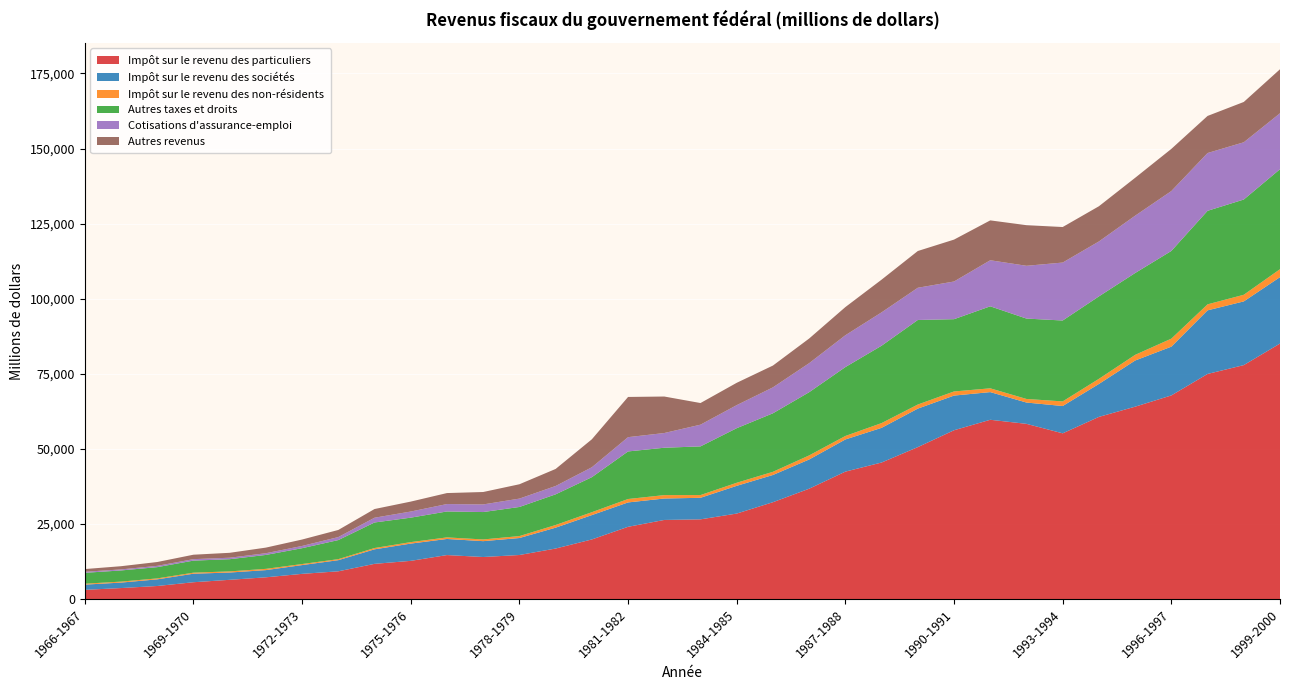

Reading left to right, list all the values displayed in this chart.

Impôt sur le revenu des particuliers: 1966-1967=3050	1967-1968=3650	1968-1969=4334	1969-1970=5588	1970-1971=6395	1971-1972=7227	1972-1973=8378	1973-1974=9226	1974-1975=11710	1975-1976=12709	1976-1977=14634	1977-1978=13988	1978-1979=14656	1979-1980=16808	1980-1981=19837	1981-1982=24046	1982-1983=26330	1983-1984=26530	1984-1985=28455	1985-1986=32238	1986-1987=36733	1987-1988=42422	1988-1989=45456	1989-1990=50584	1990-1991=56201	1991-1992=59687	1992-1993=58331	1993-1994=55173	1994-1995=60648	1995-1996=64049	1996-1997=67796	1997-1998=74949	1998-1999=77894	1999-2000=85070
Impôt sur le revenu des sociétés: 1966-1967=1743	1967-1968=1821	1968-1969=2213	1969-1970=2839	1970-1971=2426	1971-1972=2396	1972-1973=2920	1973-1974=3710	1974-1975=4836	1975-1976=5748	1976-1977=5363	1977-1978=5280	1978-1979=5654	1979-1980=6951	1980-1981=8106	1981-1982=8118	1982-1983=7139	1983-1984=7174	1984-1985=9234	1985-1986=9068	1986-1987=9732	1987-1988=10710	1988-1989=11549	1989-1990=12820	1990-1991=11545	1991-1992=9215	1992-1993=7095	1993-1994=9098	1994-1995=10969	1995-1996=15372	1996-1997=16235	1997-1998=21179	1998-1999=21213	1999-2000=22115
Impôt sur le revenu des non-résidents: 1966-1967=305	1967-1968=323	1968-1969=318	1969-1970=349	1970-1971=378	1971-1972=420	1972-1973=353	1973-1974=338	1974-1975=434	1975-1976=493	1976-1977=521	1977-1978=569	1978-1979=645	1979-1980=883	1980-1981=966	1981-1982=1138	1982-1983=1130	1983-1984=908	1984-1985=1021	1985-1986=1053	1986-1987=1355	1987-1988=1162	1988-1989=1578	1989-1990=1361	1990-1991=1372	1991-1992=1261	1992-1993=1191	1993-1994=1533	1994-1995=1700	1995-1996=1882	1996-1997=2671	1997-1998=1999	1998-1999=2208	1999-2000=2646
Autres taxes et droits: 1966-1967=3628	1967-1968=3718	1968-1969=3747	1969-1970=4009	1970-1971=4060	1971-1972=4637	1972-1973=5272	1973-1974=6355	1974-1975=8506	1975-1976=8143	1976-1977=8637	1977-1978=9123	1978-1979=9697	1979-1980=10215	1980-1981=11661	1981-1982=15843	1982-1983=15776	1983-1984=16215	1984-1985=18177	1985-1986=19491	1986-1987=21049	1987-1988=22941	1988-1989=25771	1989-1990=28155	1990-1991=24067	1991-1992=27308	1992-1993=26771	1993-1994=26940	1994-1995=27457	1995-1996=27251	1996-1997=29204	1997-1998=31146	1998-1999=31717	1999-2000=33298
Cotisations d'assurance-emploi: 1966-1967=343	1967-1968=346	1968-1969=432	1969-1970=490	1970-1971=493	1971-1972=569	1972-1973=745	1973-1974=1001	1974-1975=1585	1975-1976=2039	1976-1977=2470	1977-1978=2537	1978-1979=2783	1979-1980=2778	1980-1981=3303	1981-1982=4753	1982-1983=4900	1983-1984=7229	1984-1985=7676	1985-1986=8630	1986-1987=9667	1987-1988=10602	1988-1989=11107	1989-1990=10727	1990-1991=12551	1991-1992=15338	1992-1993=17576	1993-1994=19298	1994-1995=18293	1995-1996=19089	1996-1997=19949	1997-1998=19242	1998-1999=19064	1999-2000=18628
Autres revenus: 1966-1967=906	1967-1968=1067	1968-1969=1276	1969-1970=1480	1970-1971=1635	1971-1972=1870	1972-1973=2140	1973-1974=2367	1974-1975=2894	1975-1976=3309	1976-1977=3658	1977-1978=4136	1978-1979=4779	1979-1980=5675	1980-1981=9308	1981-1982=13391	1982-1983=12155	1983-1984=7205	1984-1985=7436	1985-1986=7262	1986-1987=8210	1987-1988=9378	1988-1989=10888	1989-1990=12240	1990-1991=13949	1991-1992=13277	1992-1993=13522	1993-1994=11831	1994-1995=11724	1995-1996=12614	1996-1997=14034	1997-1998=12349	1998-1999=13424	1999-2000=14651